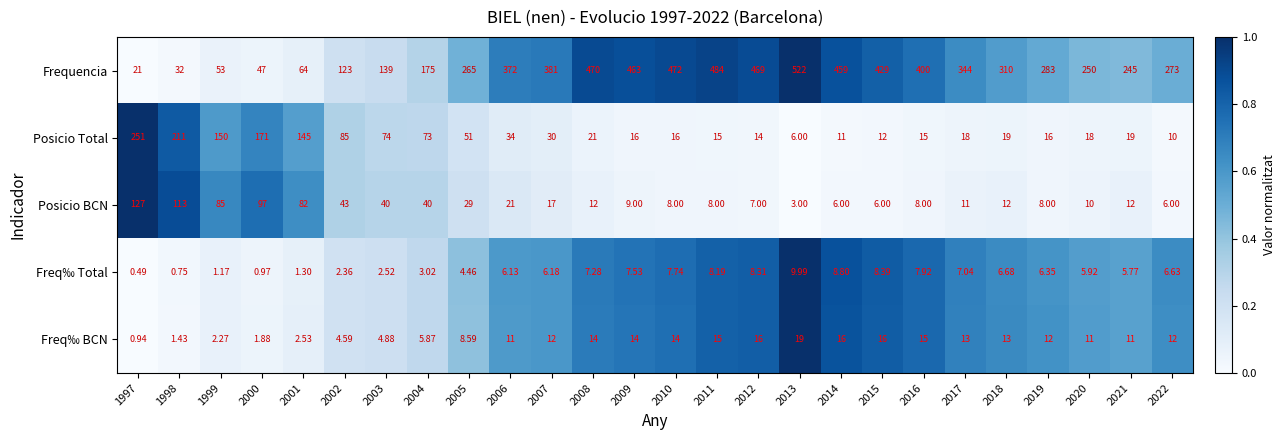

Between 2006 and 2011, which series saw the biggest shift?

Frequencia